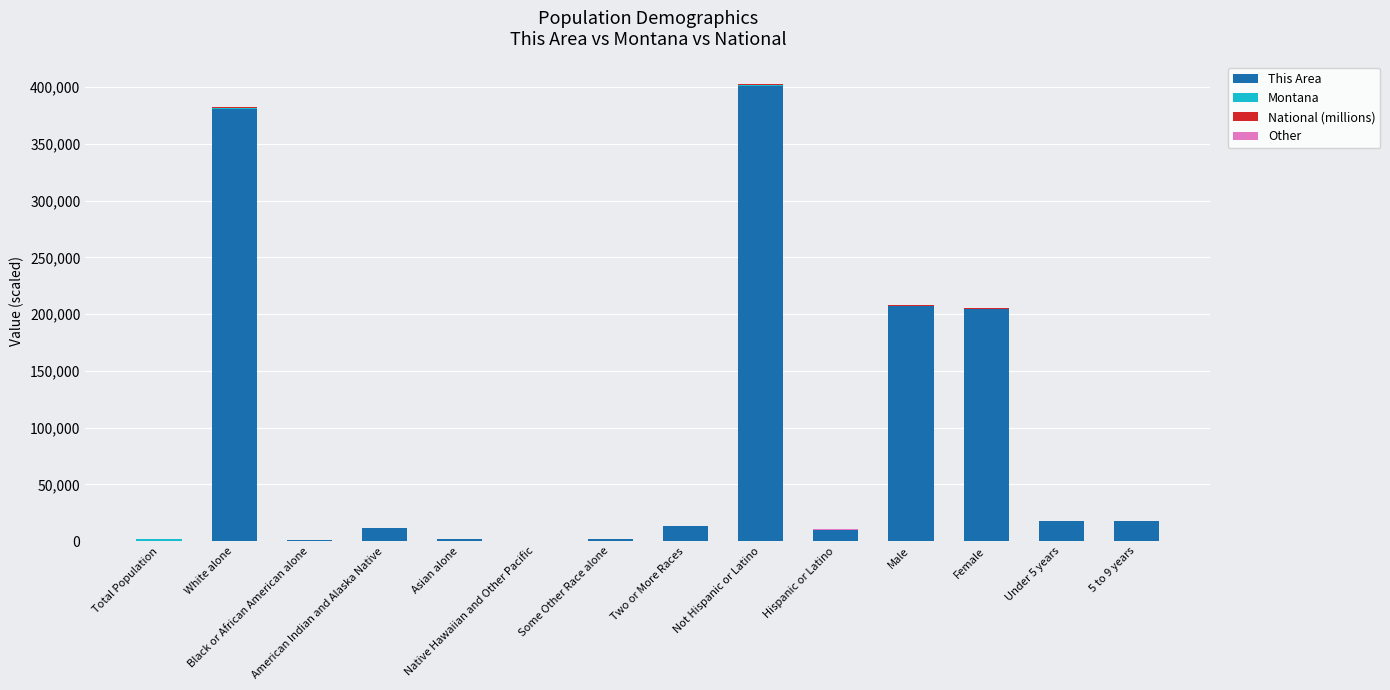

Count the number of data series in this chart.

4